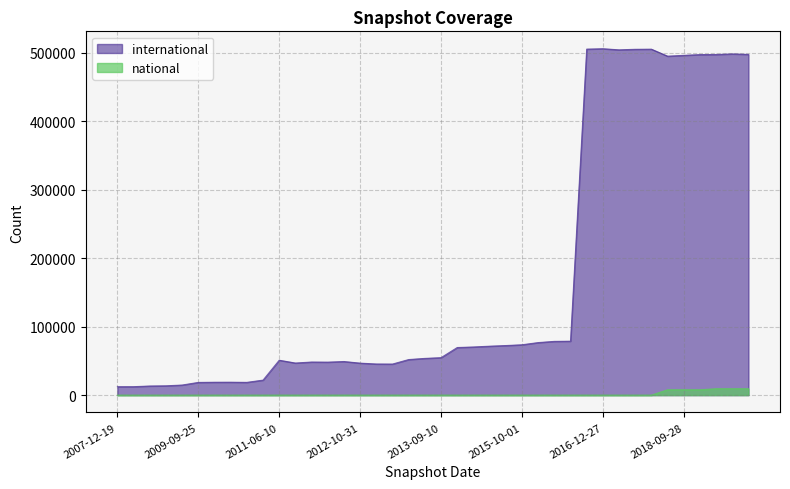

Is it true that national equals 10324 at 2018-04-09?

False